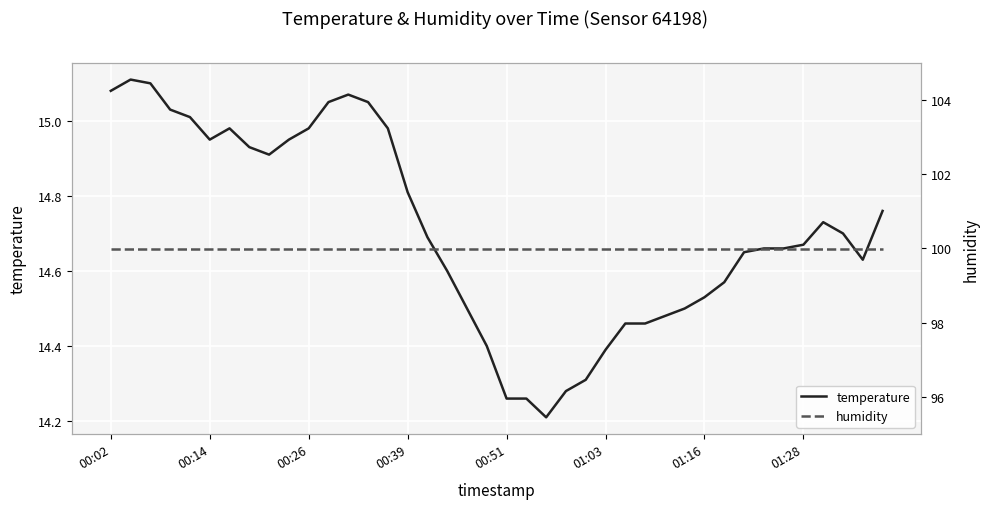

What are all the series names shown in the legend?

temperature, humidity